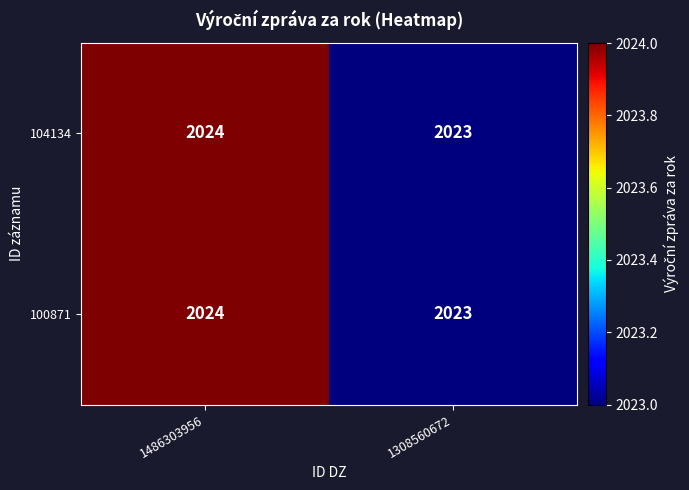

Read the 100871 value at 1486303956.

2024